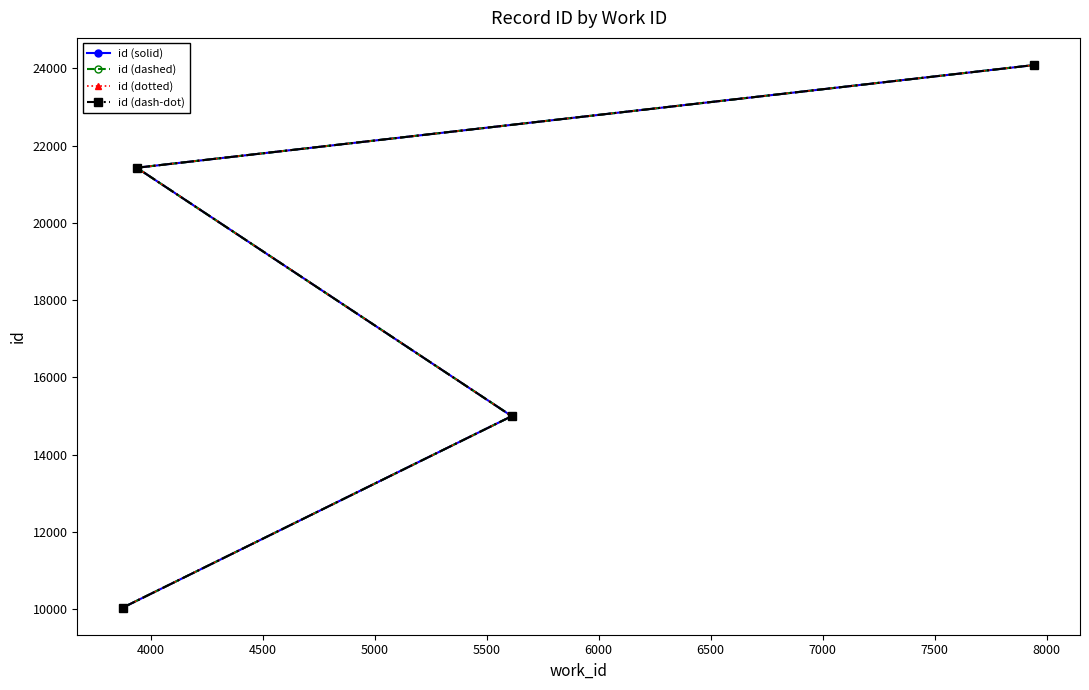

At 4000, list the series in order from smallest to largest.

id (solid), id (dashed), id (dotted), id (dash-dot)